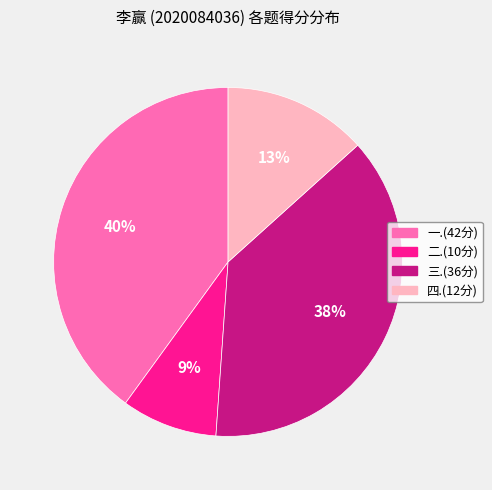

What is the ratio of the value at 二.(10分) to the value at 四.(12分)?

0.7